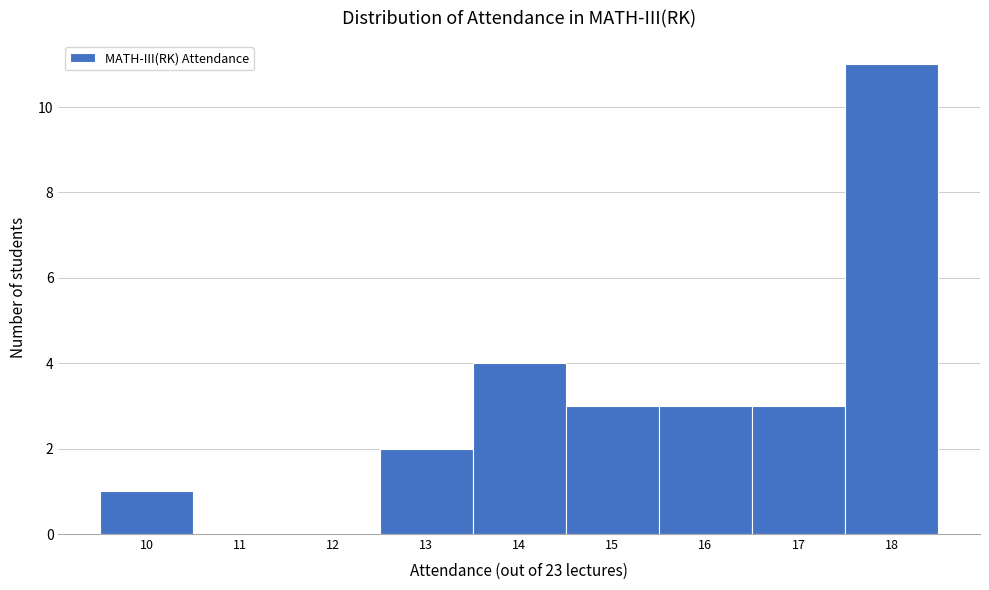

What is the height of the bar covering 13.5 to 14.5 on the x-axis? The values are not printed on the chart, so give them approximately, as read against the axis.

4